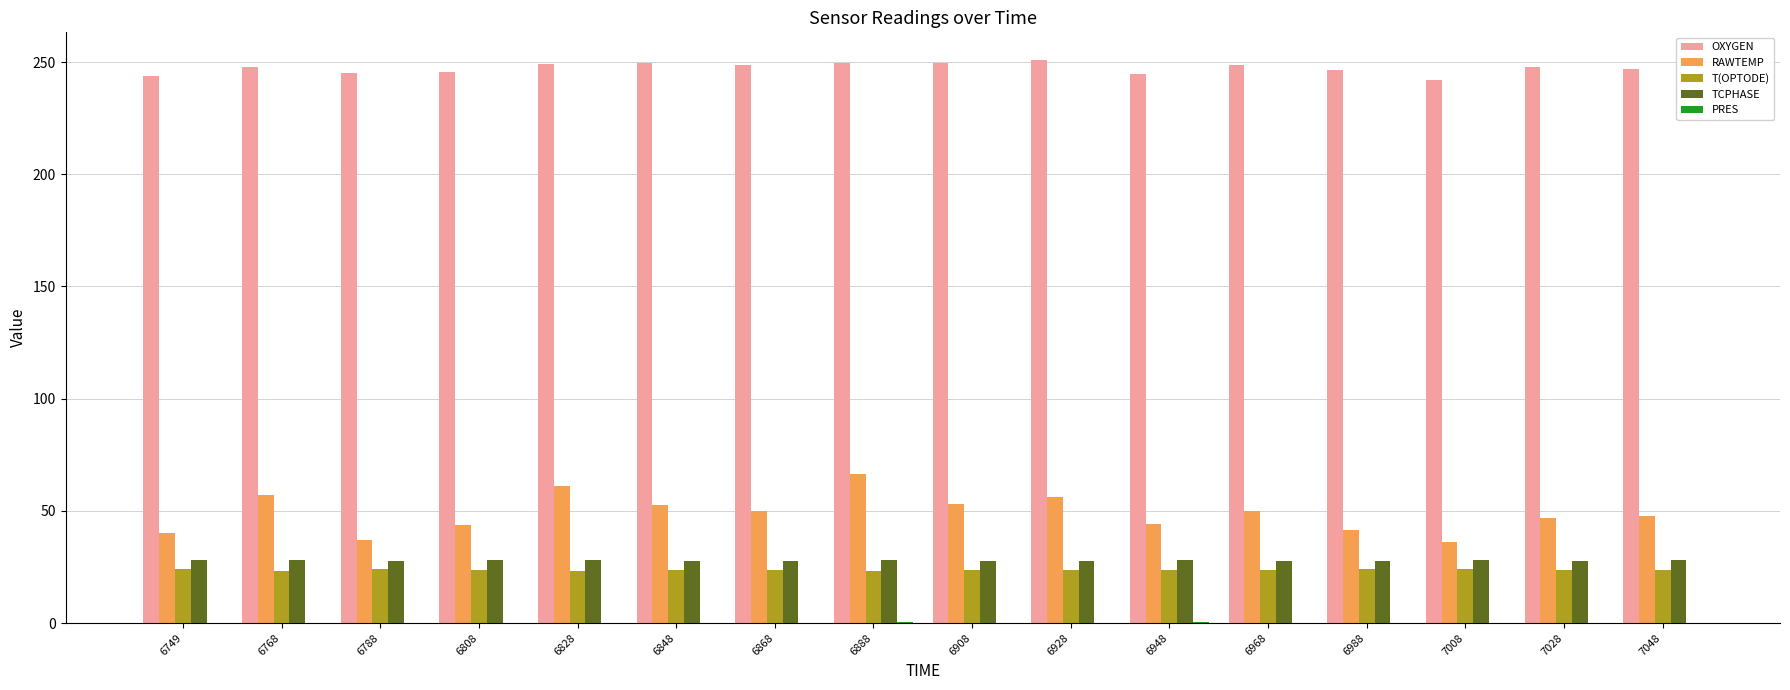

How many categories are shown in the chart?

16